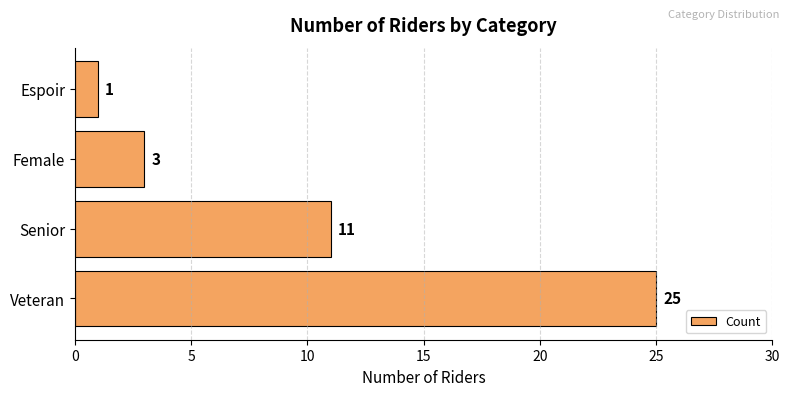

What is the change in value from Senior to Female?

-8